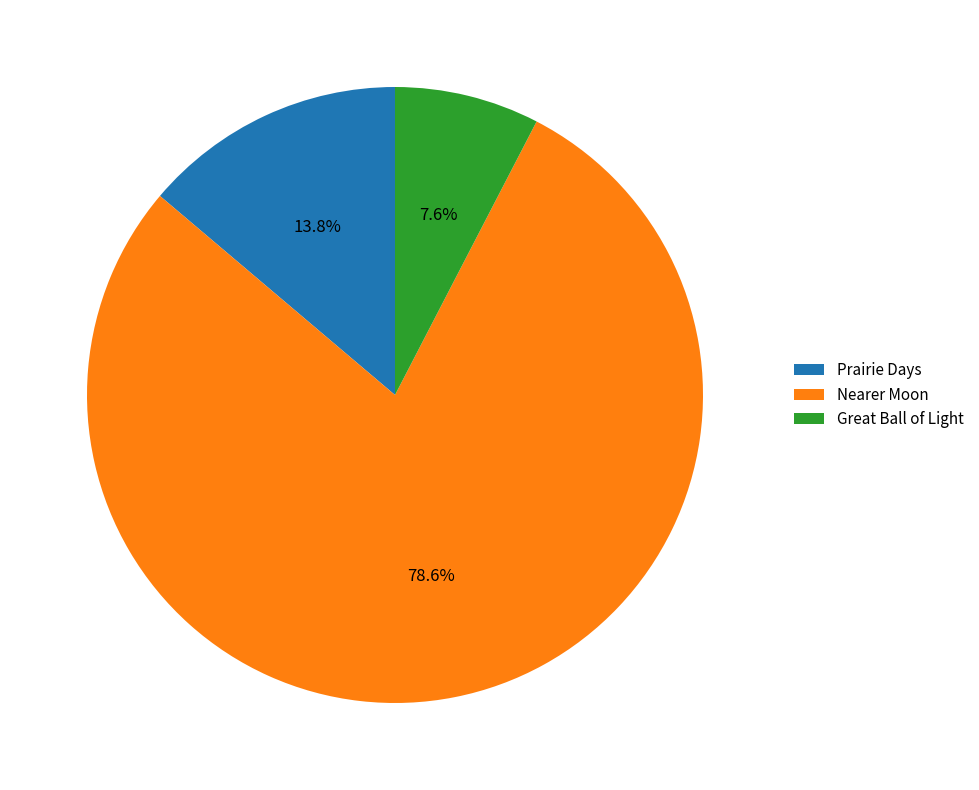

The Prairie Days slice represents 14% of the pie. True or false?

True